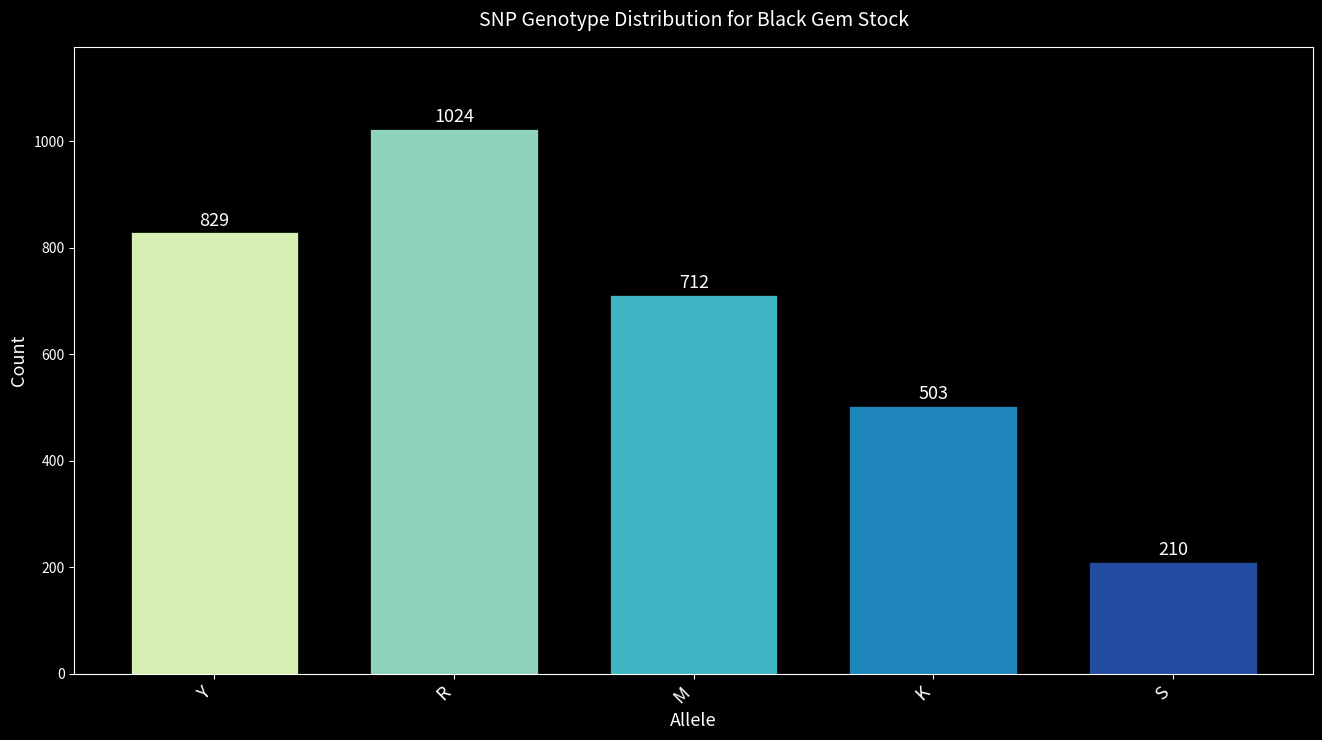

What is the sum of all values?

3278